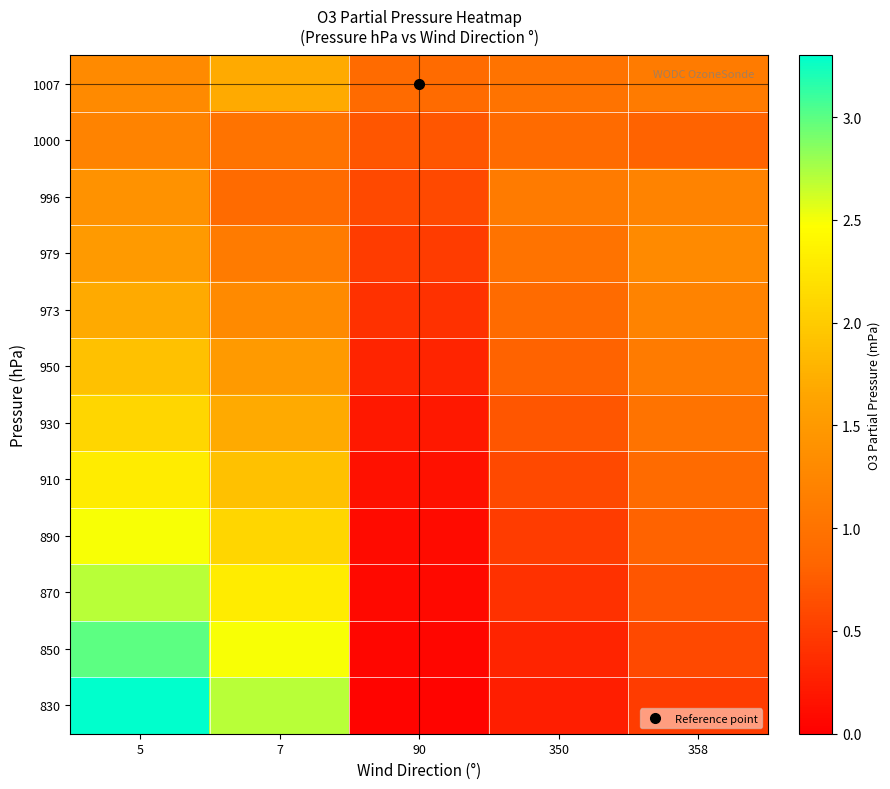

Reading right to left, transcribe all the data shown in this chart.

1007: 358=1.1	350=1.0	90=0.9	7=1.7	5=1.3
1000: 358=0.8	350=0.9	90=0.7	7=1.0	5=1.2
996: 358=1.2	350=1.1	90=0.6	7=0.9	5=1.4
979: 358=1.3	350=1.0	90=0.5	7=1.1	5=1.5
973: 358=1.2	350=0.9	90=0.4	7=1.3	5=1.7
950: 358=1.1	350=0.8	90=0.3	7=1.5	5=1.9
930: 358=1.0	350=0.7	90=0.2	7=1.7	5=2.1
910: 358=0.9	350=0.6	90=0.1	7=1.9	5=2.3
890: 358=0.8	350=0.5	90=0.1	7=2.1	5=2.5
870: 358=0.7	350=0.4	90=0.1	7=2.3	5=2.7
850: 358=0.6	350=0.3	90=0.1	7=2.5	5=3.0
830: 358=0.5	350=0.2	90=0.1	7=2.7	5=3.3